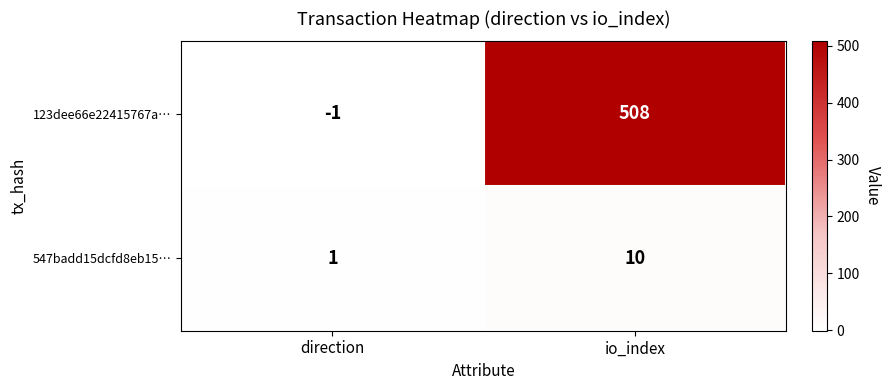

Which category has the highest value across all series?

io_index